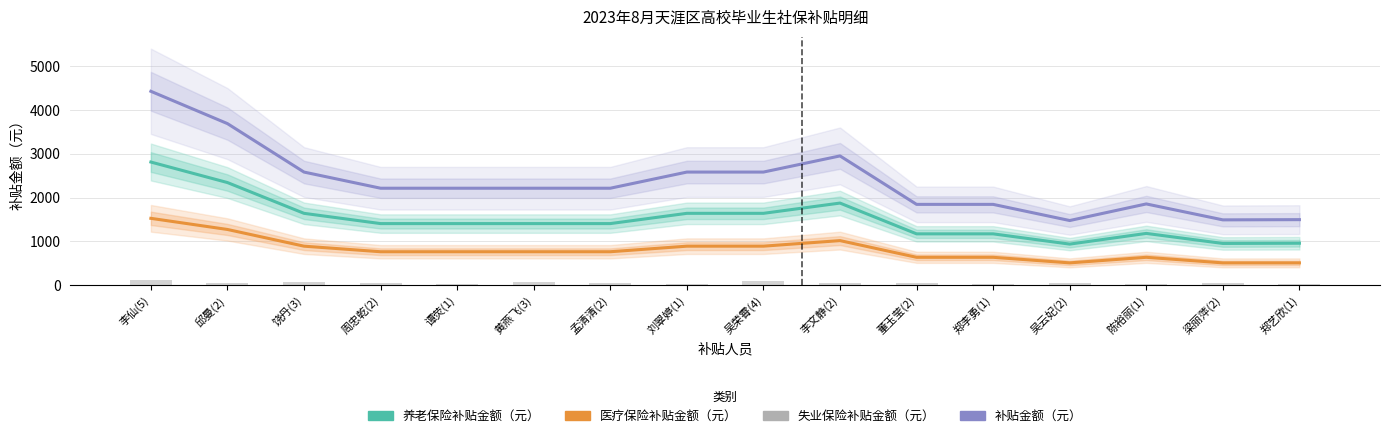

Reading left to right, transcribe all the data shown in this chart.

养老保险补贴金额（元）: 2814.0	2345.0	1641.5	1407.0	1407.0	1407.0	1407.0	1641.5	1641.5	1876.0	1172.5	1172.5	938.0	1182.6	953.2	958.2
医疗保险补贴金额（元）: 1527.2	1272.6	890.8	763.6	763.6	763.6	763.6	890.8	890.8	1018.1	636.3	636.3	509.1	636.3	509.1	509.1
补贴金额（元）: 4431.0	3692.5	2584.8	2215.5	2215.5	2215.5	2215.5	2584.8	2584.8	2954.0	1846.2	1846.2	1477.0	1856.4	1492.2	1497.2
失业保险补贴金额（元）: 112.3	44.9	67.4	44.9	22.5	67.4	44.9	22.5	89.8	44.9	44.9	22.5	44.9	22.5	44.9	22.5